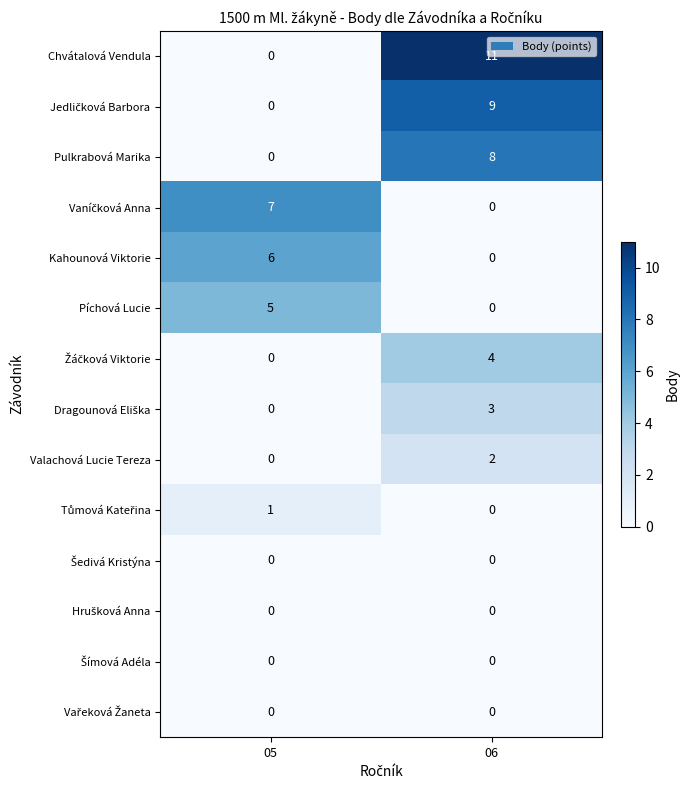

Which series changed the most between 05 and 06?

Chvátalová Vendula